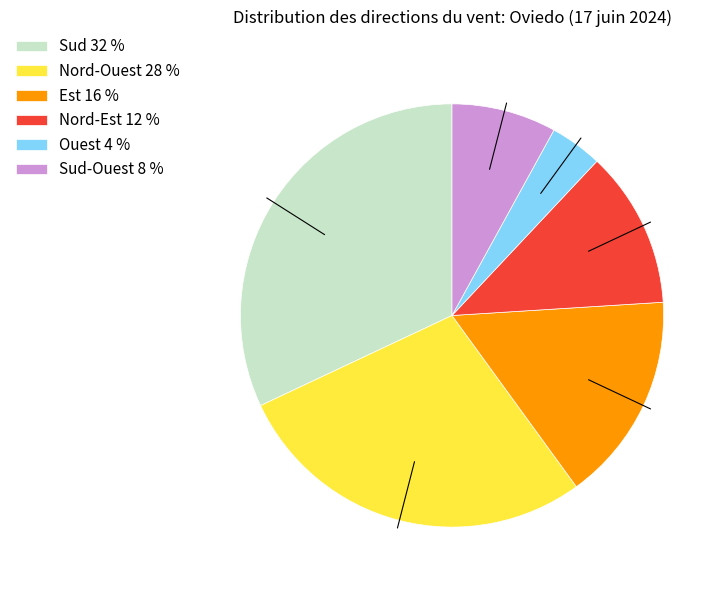

Do Ouest 4 % and Sud 32 % together represent more than half of the pie?

No